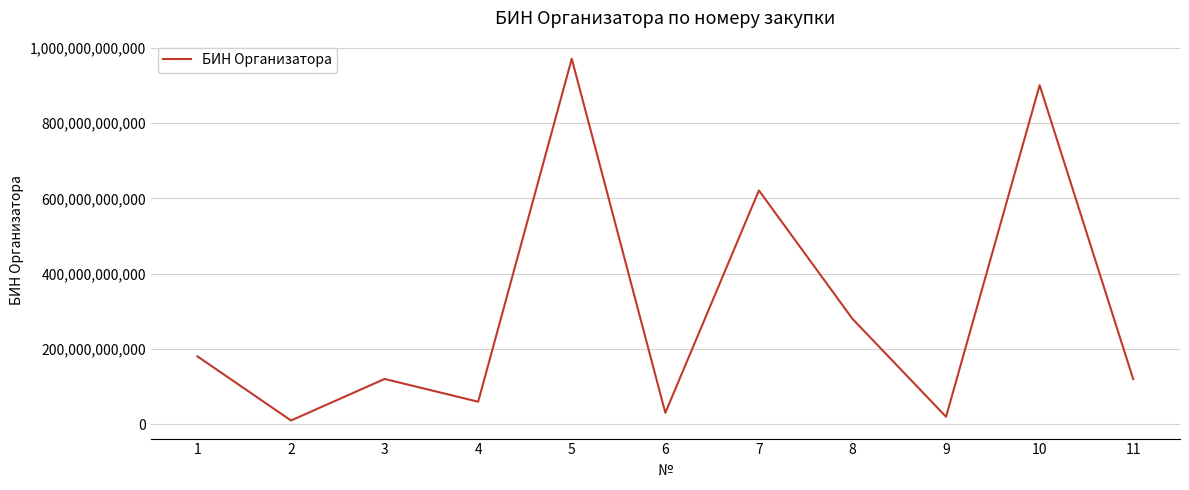

The value at 3 is 120640014213. True or false?

True